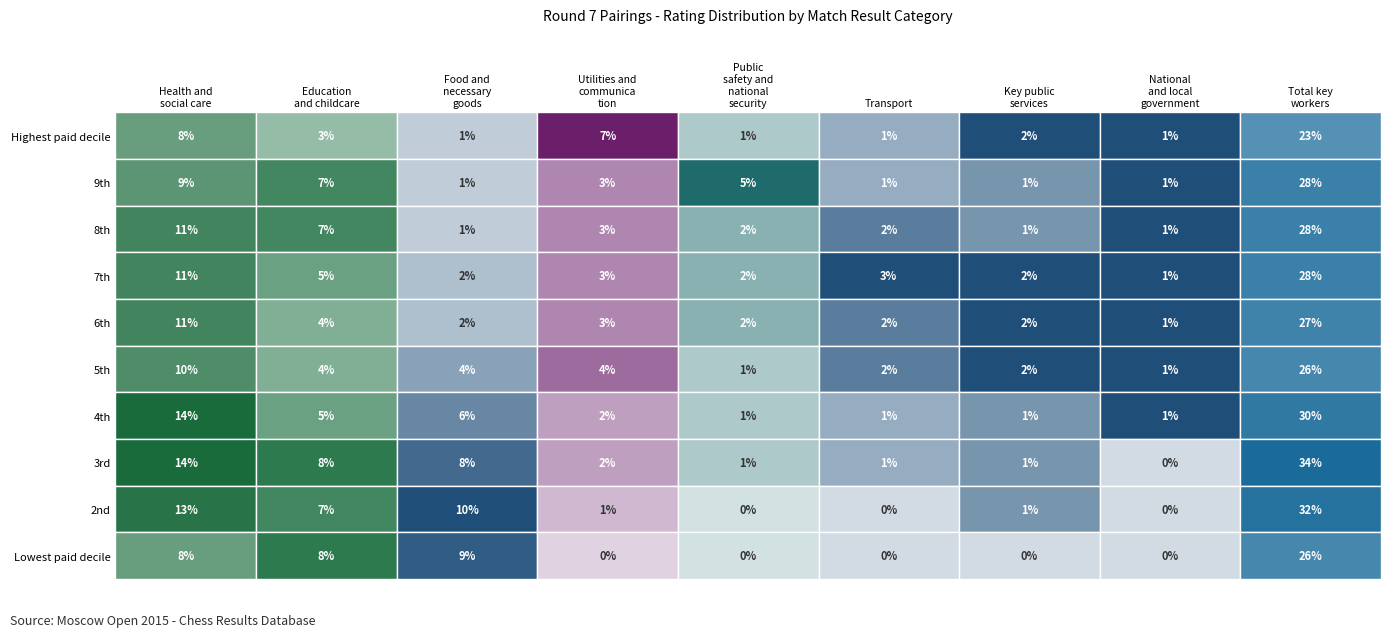

Is the value of Utilities and communication at 3 greater than the value of Health and social care at 5?

No